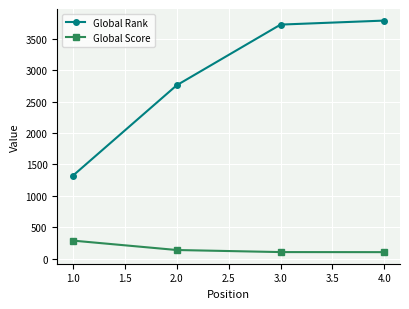

Which series has the largest total across all categories?

Global Rank